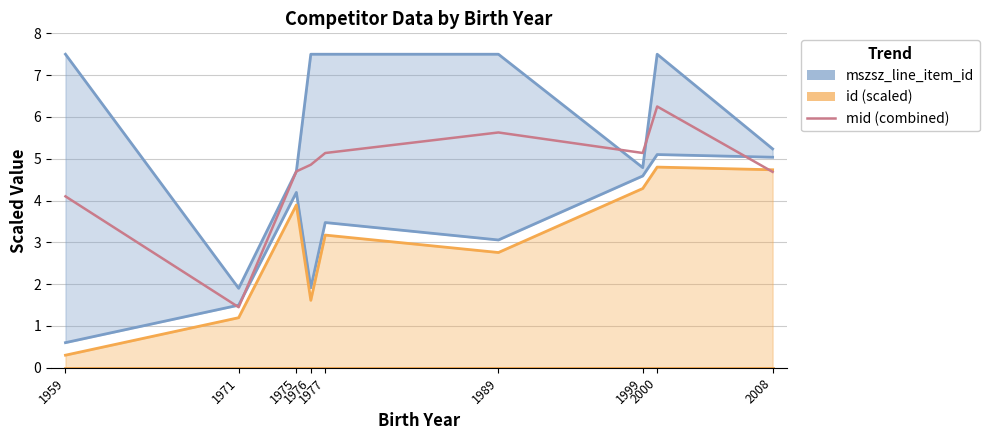

What is the greatest value displayed?

7.5